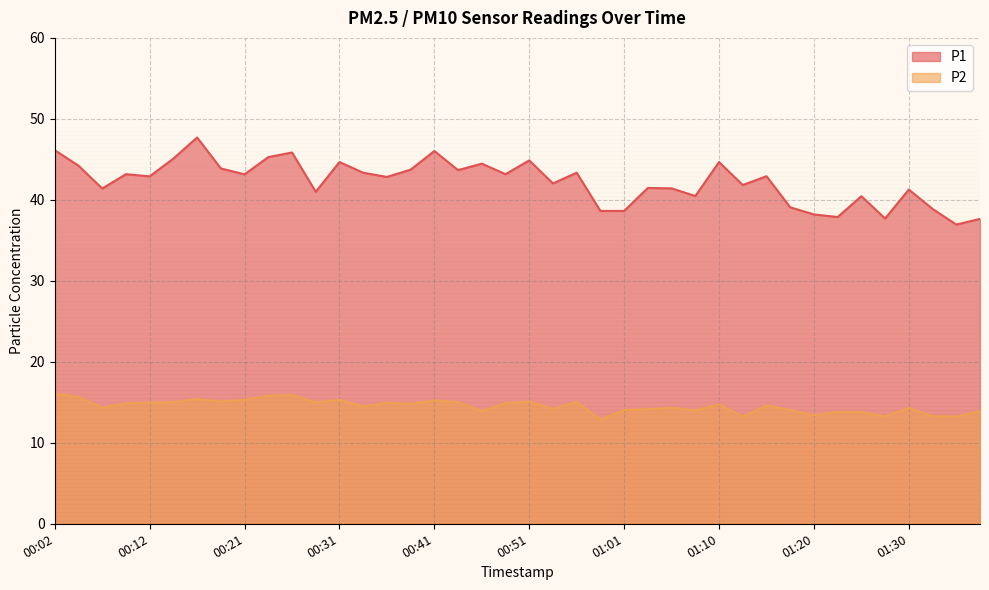

How many lines are shown in the chart?

2